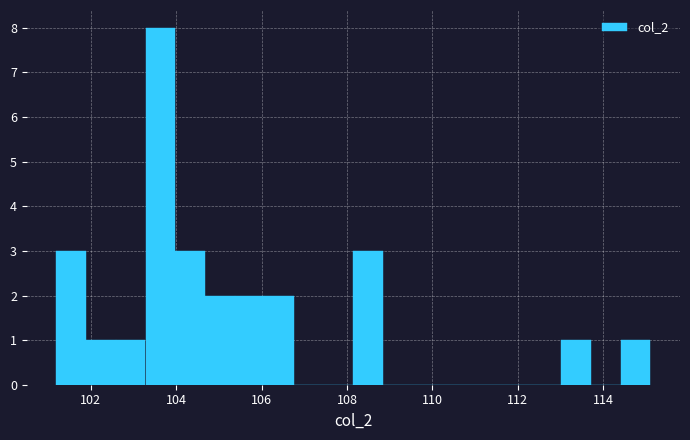

Read against the x-axis, roughly where is the centre of the tallest bar?

103.6